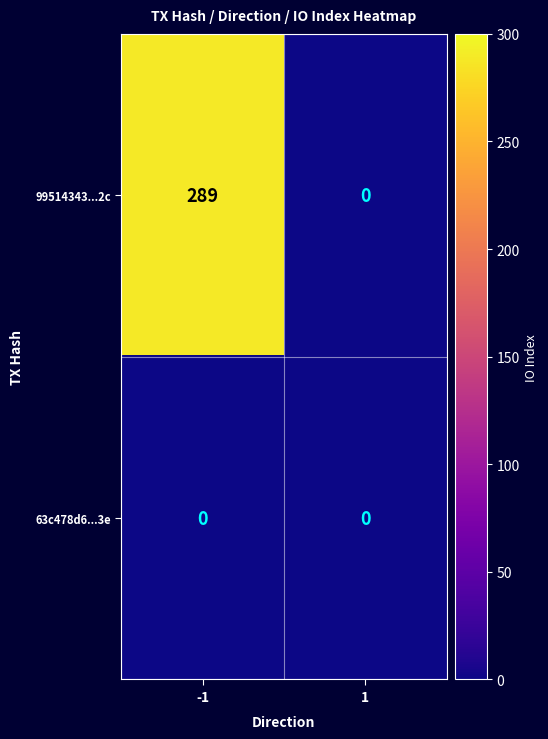

What is the sum of all 99514343...2c values?

289